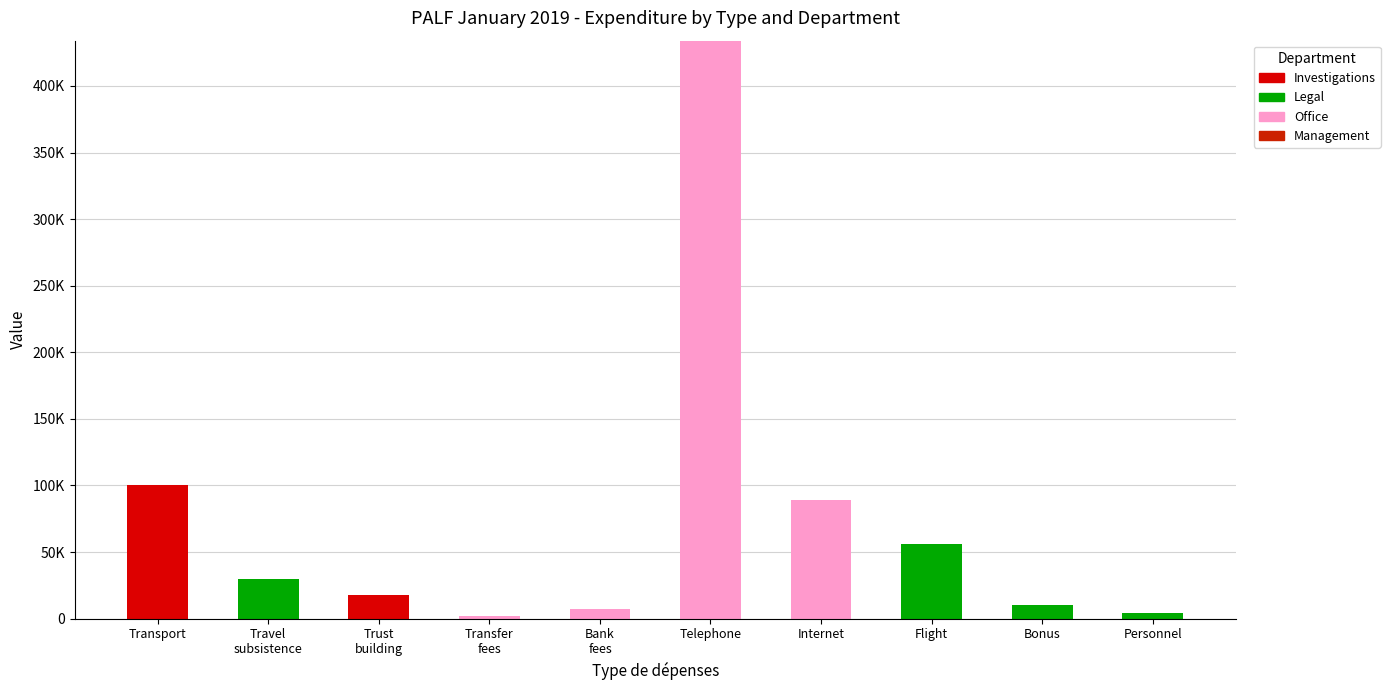

Rank the series by their maximum value, from highest to lowest.

Office, Investigations, Legal, Management